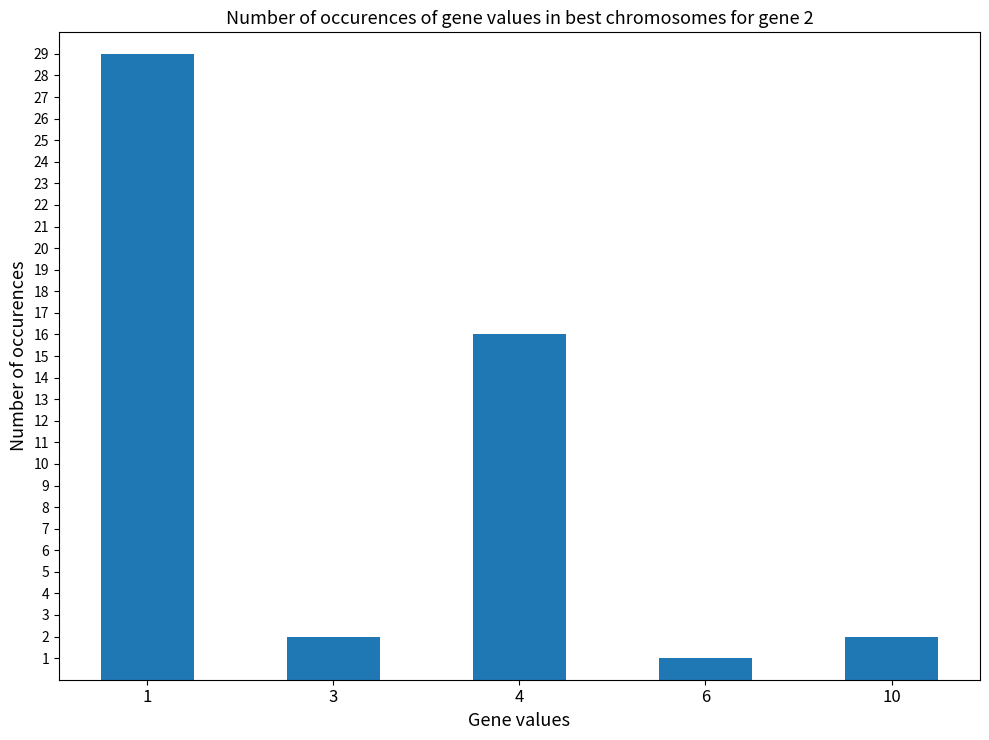

Is it true that the value at 4 is 16?

True